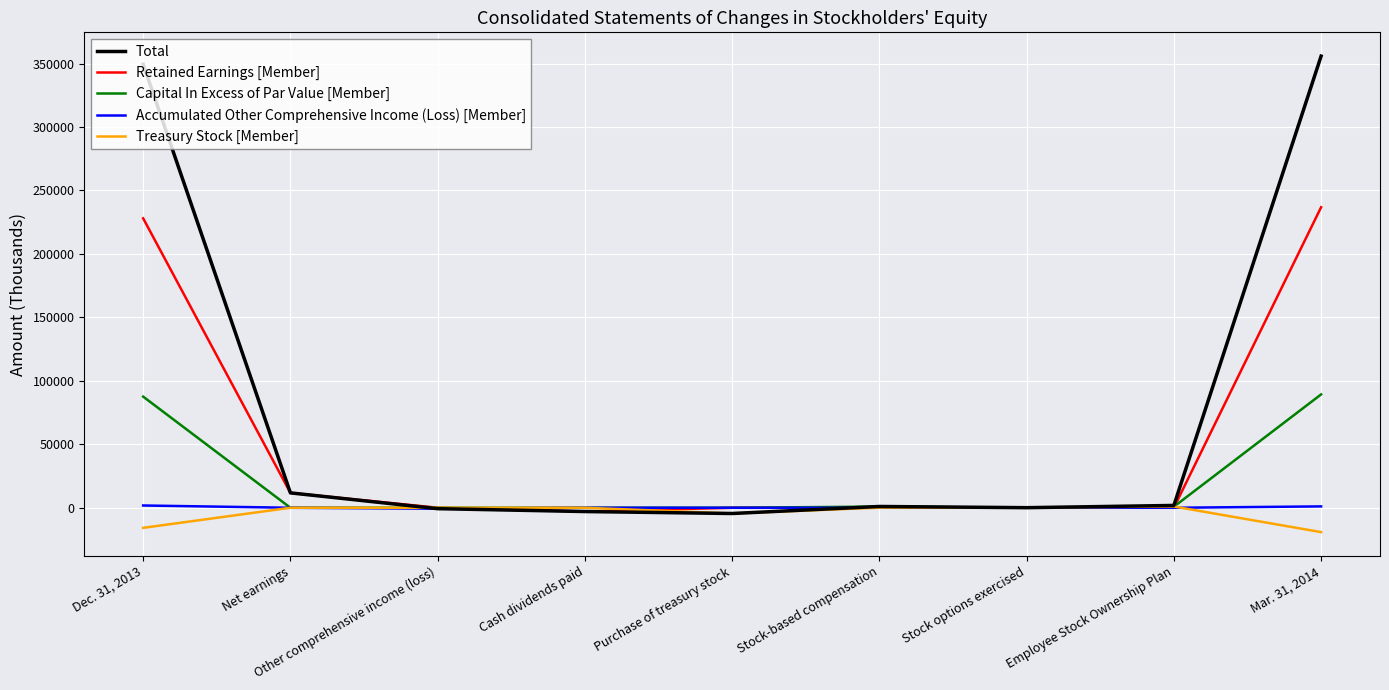

Count the number of data series in this chart.

5